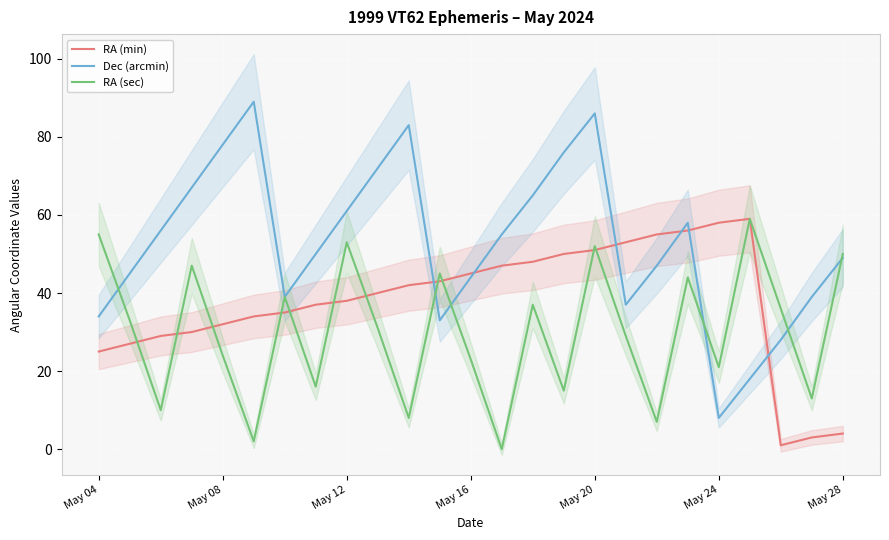

What is the maximum value for RA (sec)?

59